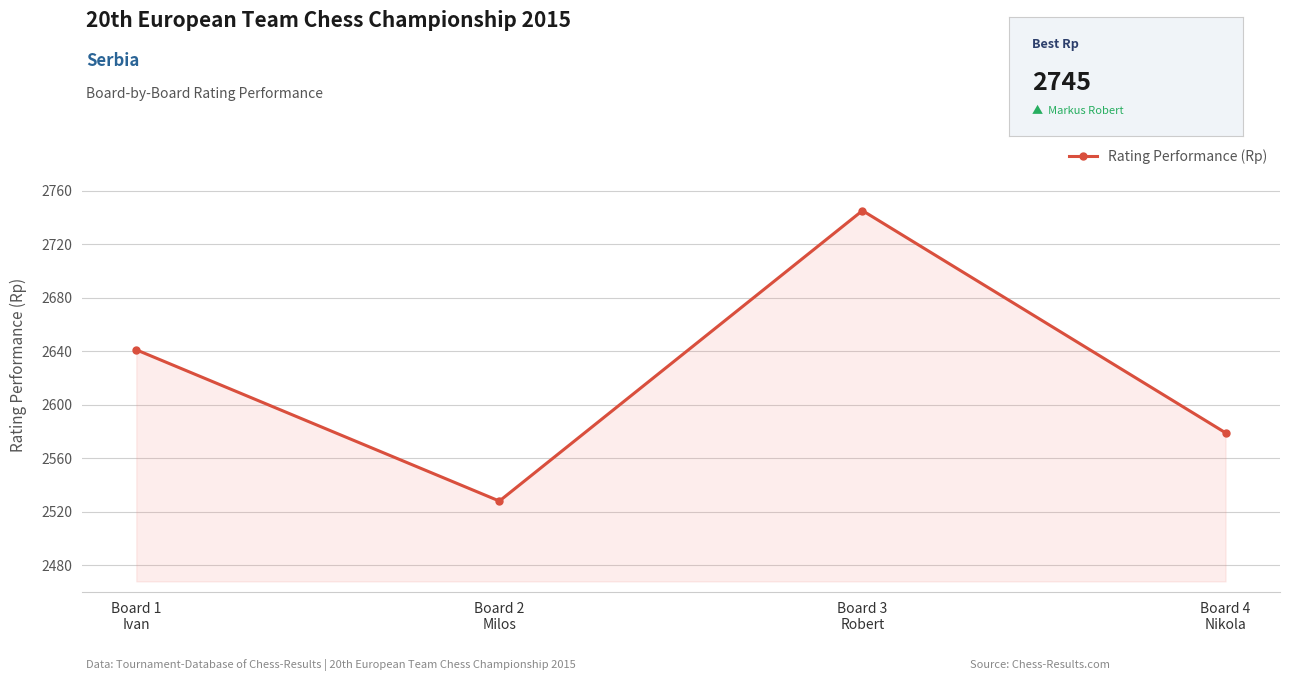

What is the change in value from Board 2
Milos to Board 4
Nikola?

+51